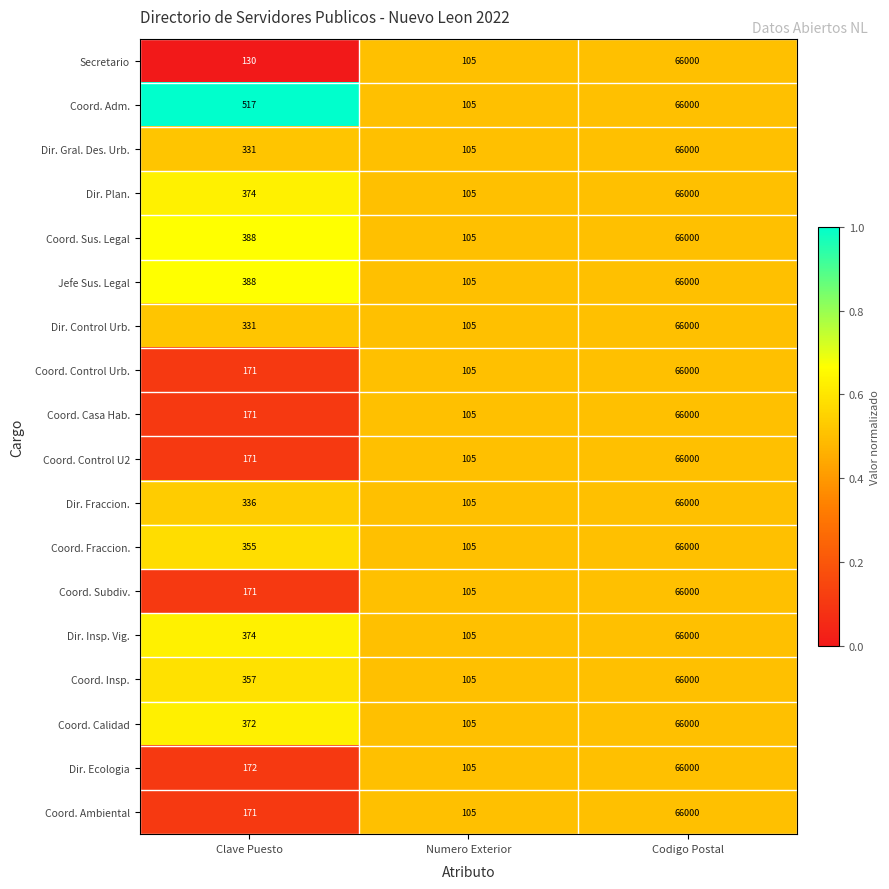

List the labels in order of Jefe Sus. Legal value, largest first.

Codigo Postal, Clave Puesto, Numero Exterior